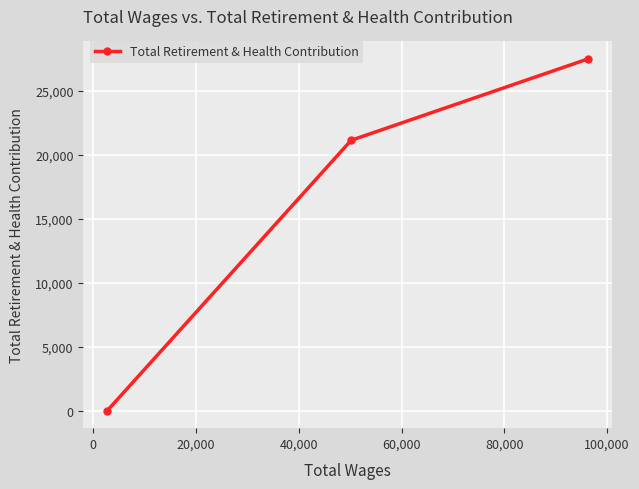

Reading left to right, what are all the values shown in this chart?

0	21119	27468